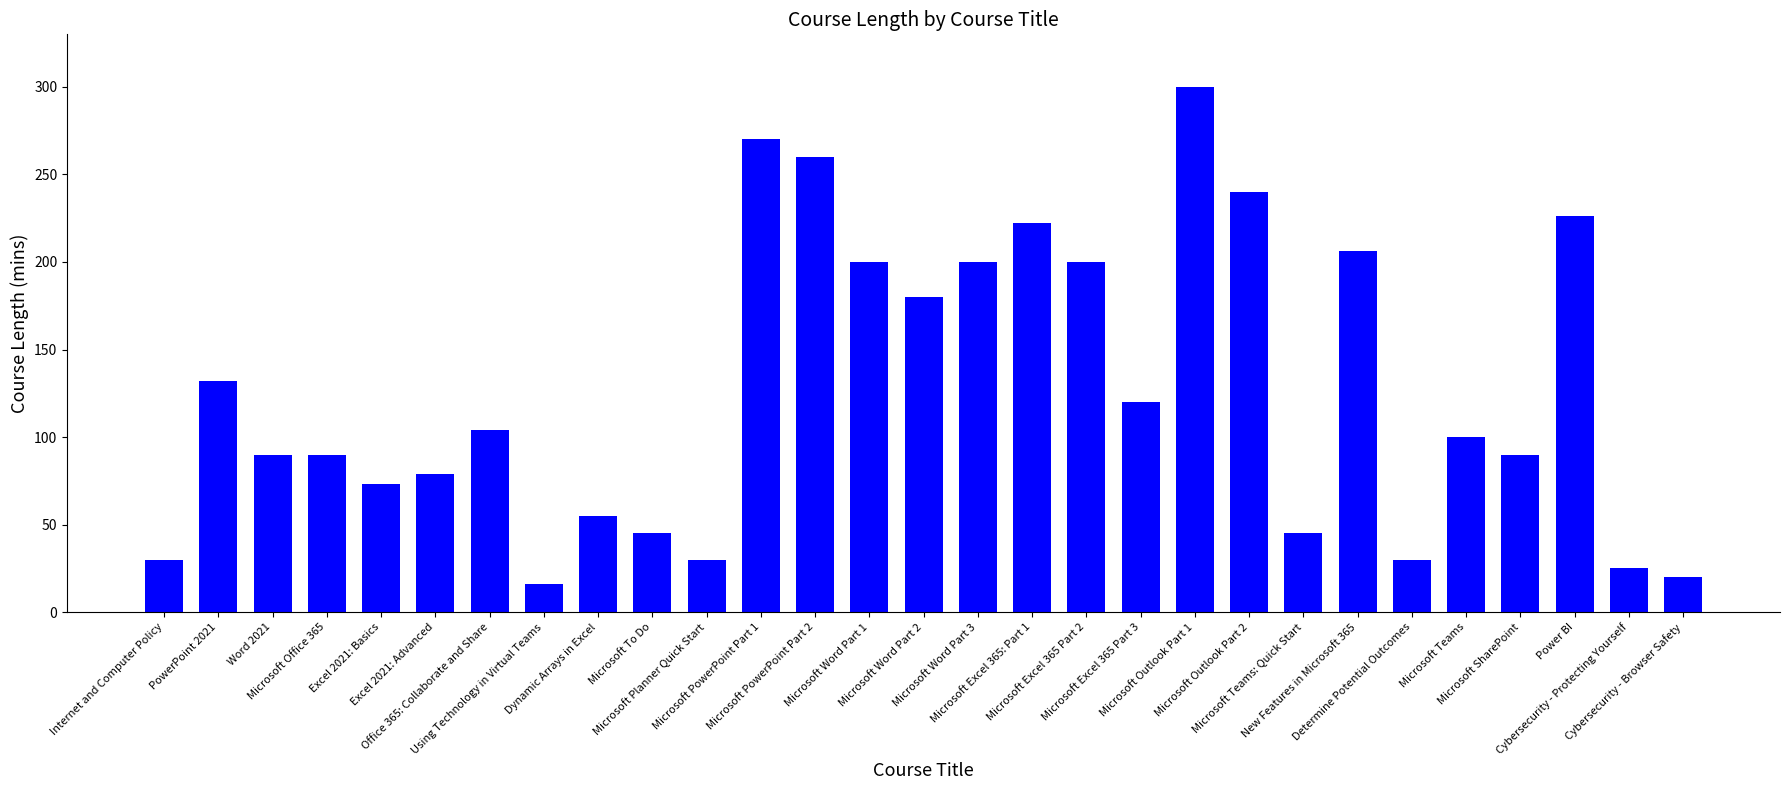

What position from the right is PowerPoint 2021?

28